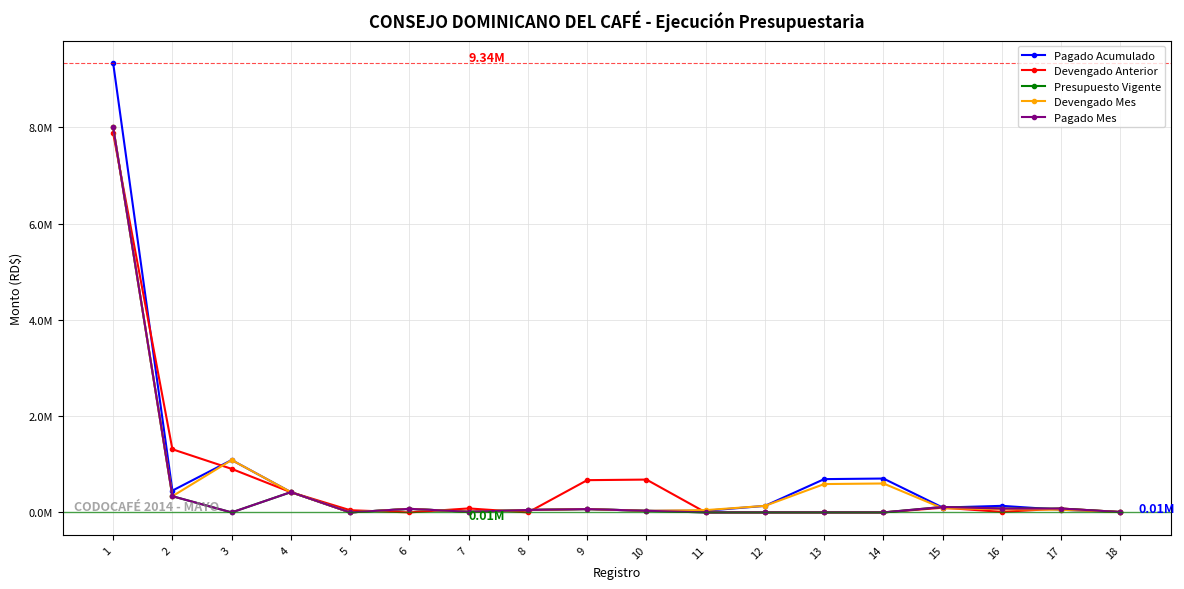

Does the chart have visible grid lines?

Yes